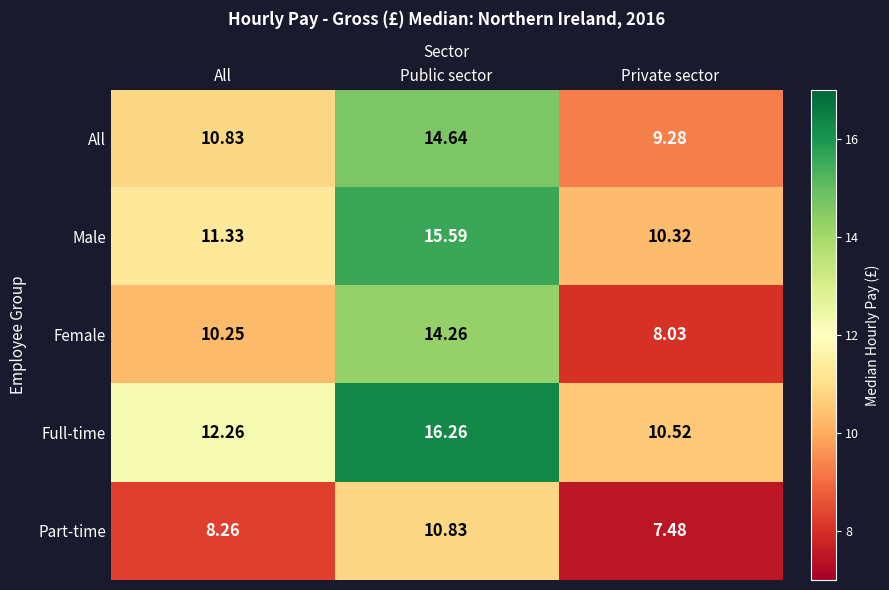

Which category has the highest value across all series?

Public sector